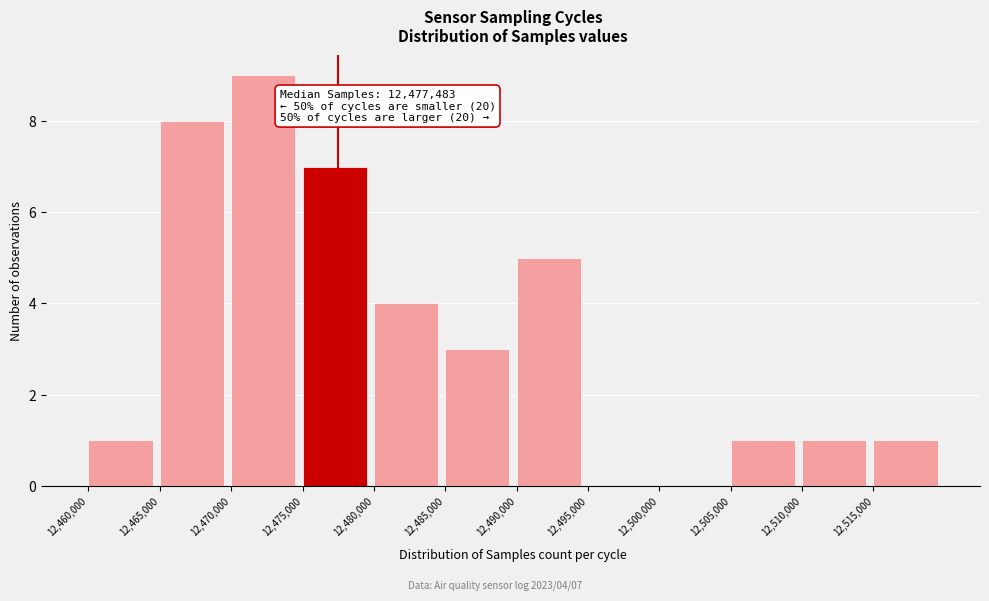

Which range on the x-axis has the tallest bar?

12470000 to 12475000